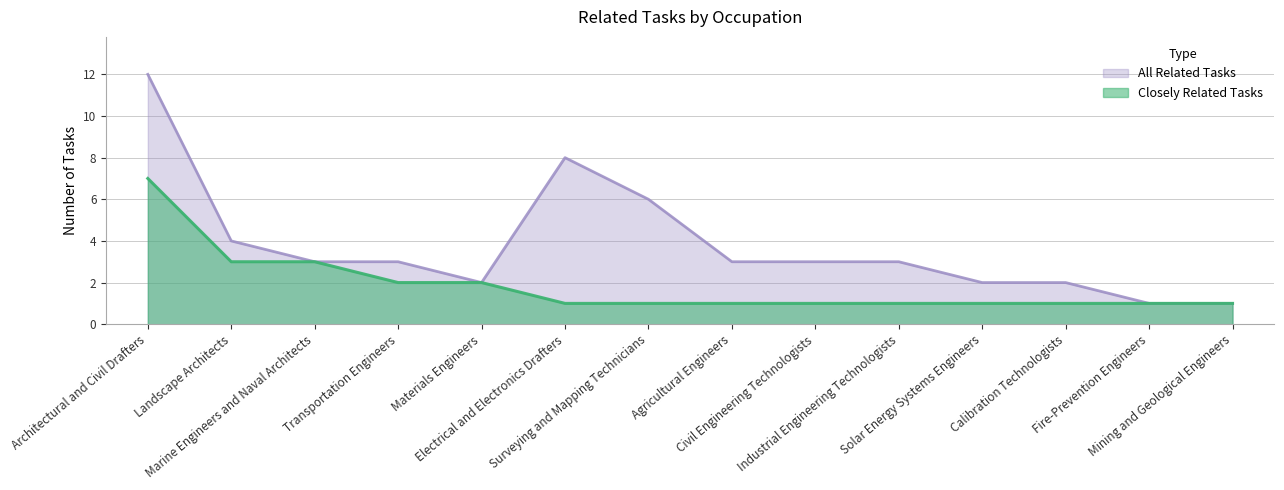

True or false: All Related Tasks and Closely Related Tasks cross at least once.

False